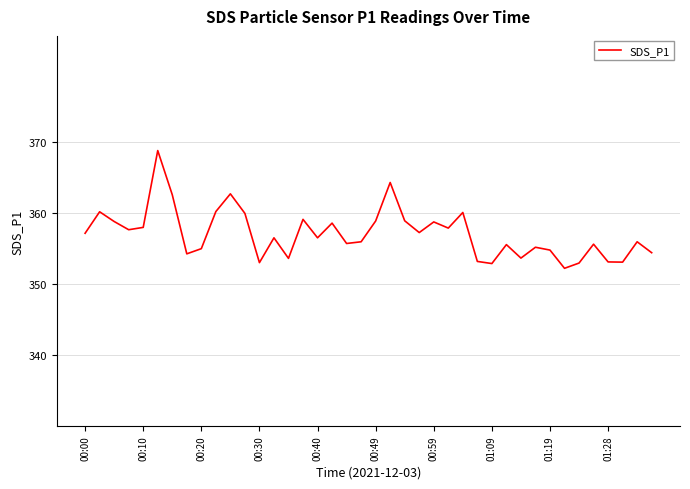

What is the minimum value shown in the chart?

352.2